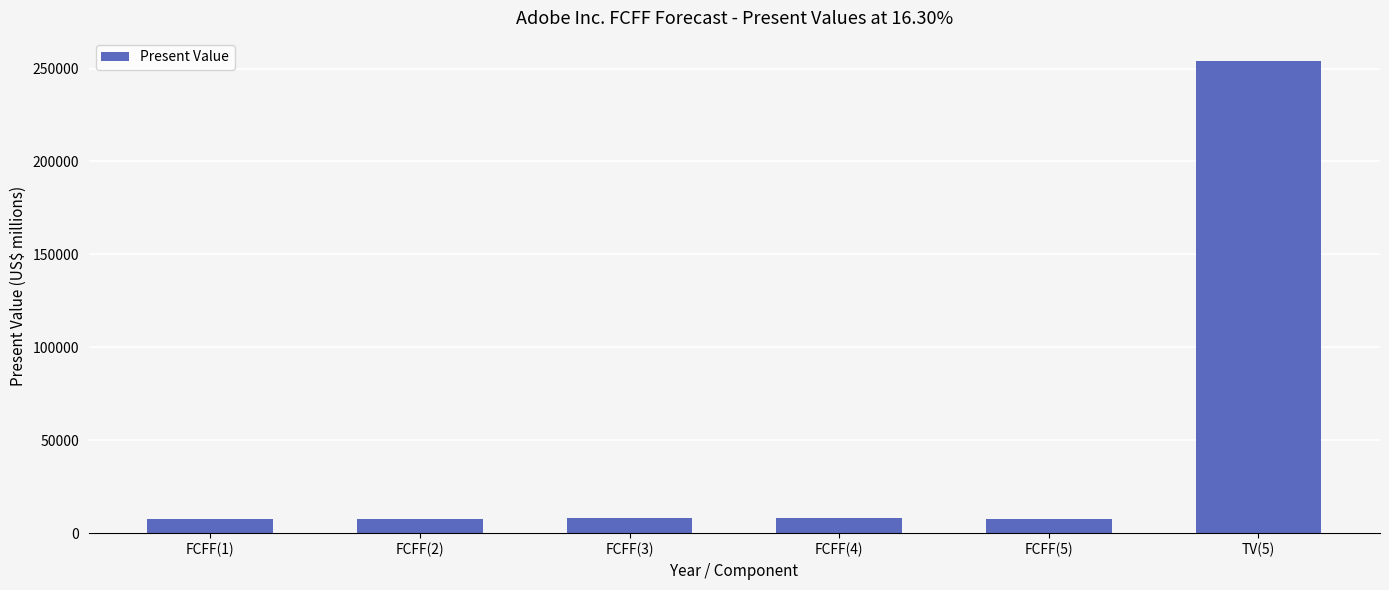

Approximately how many times larger is the value at FCFF(4) compared to FCFF(3)?

1.0